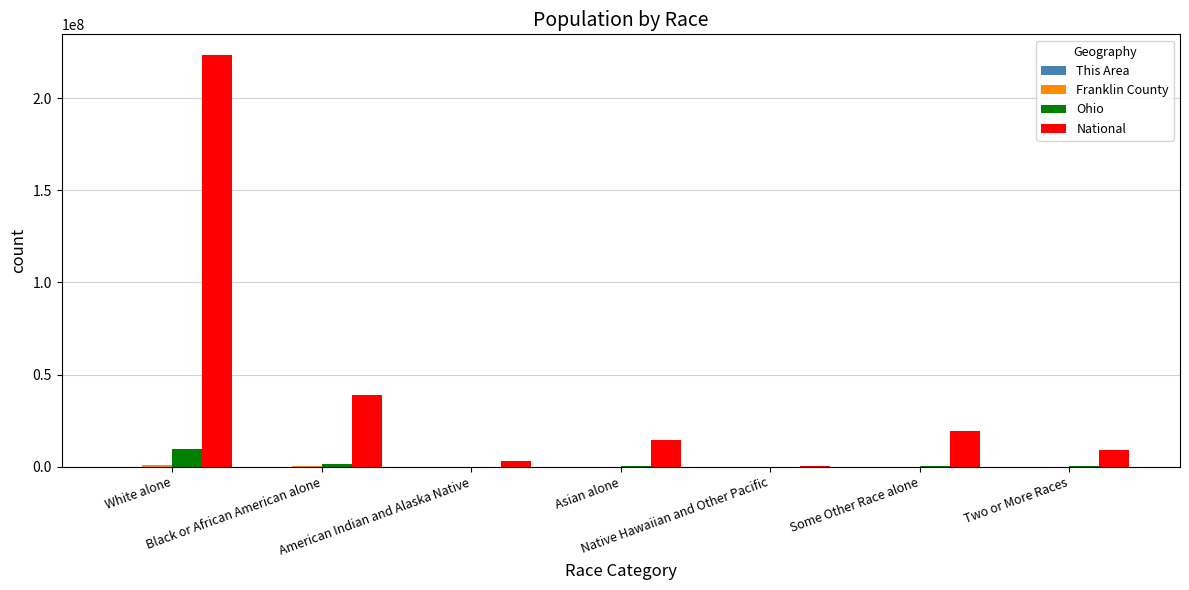

Count the number of data series in this chart.

4